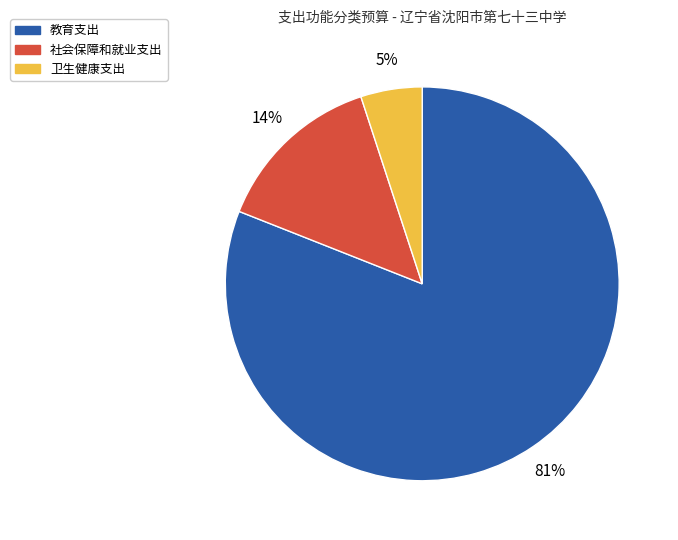

What is the largest slice in the pie chart?

教育支出